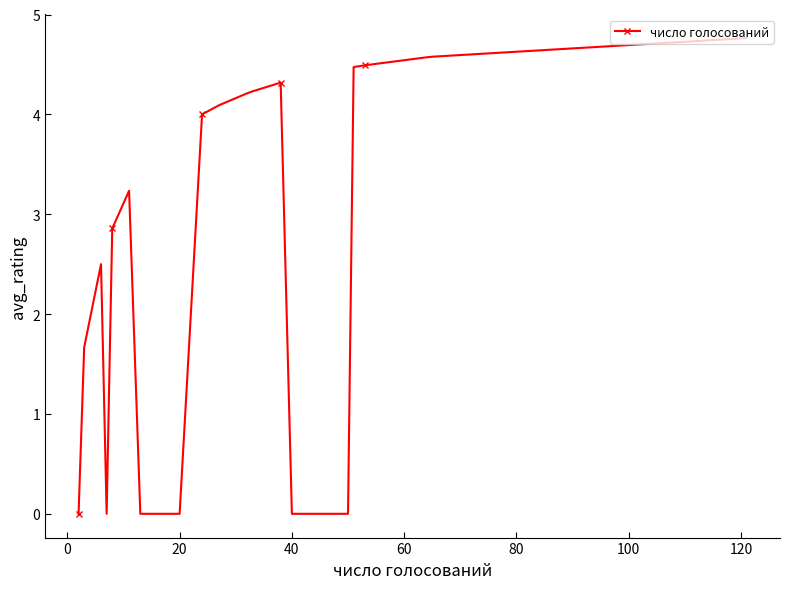

How many data points does each series have?

20